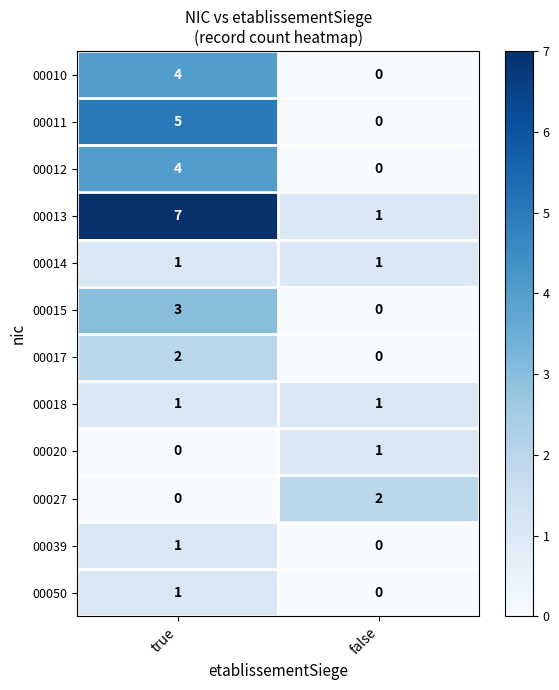

What is the difference between the 00015 values at true and false?

3